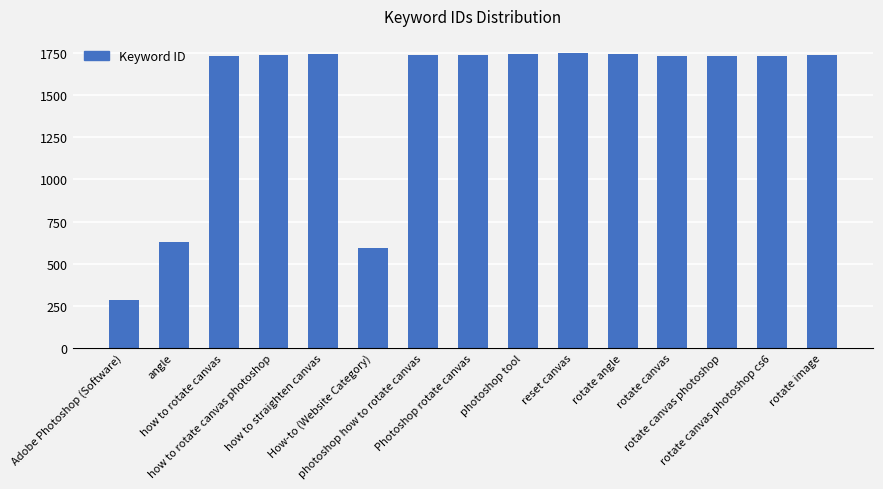

What is the greatest value displayed?

1748